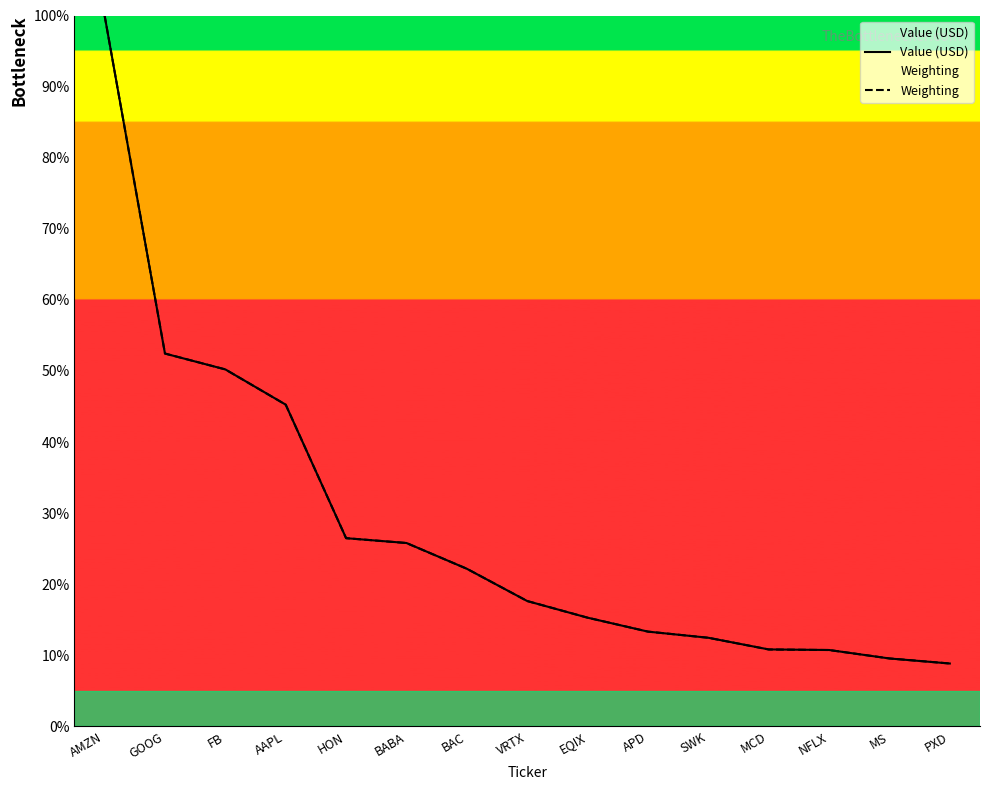

How many data points does each series have?

15